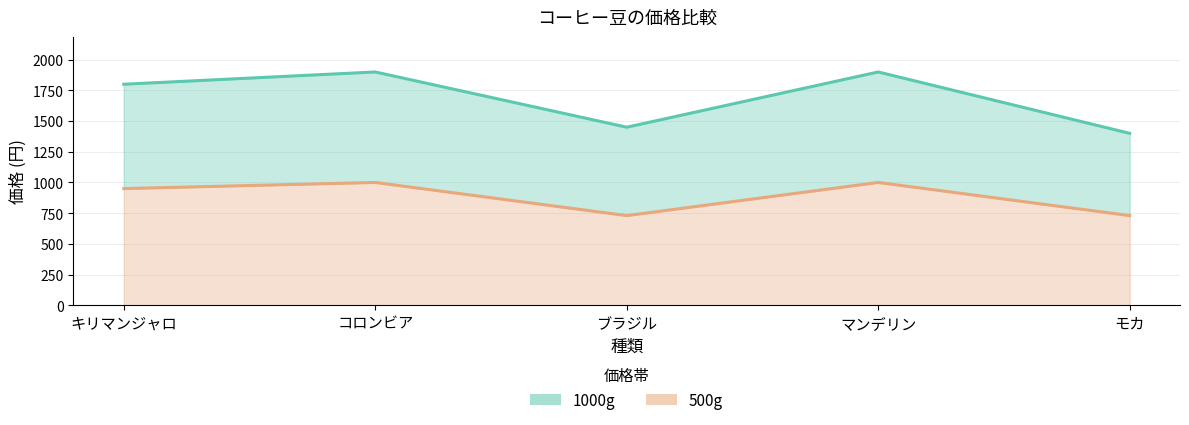

At how many categories does at least one series exceed 1722?

3